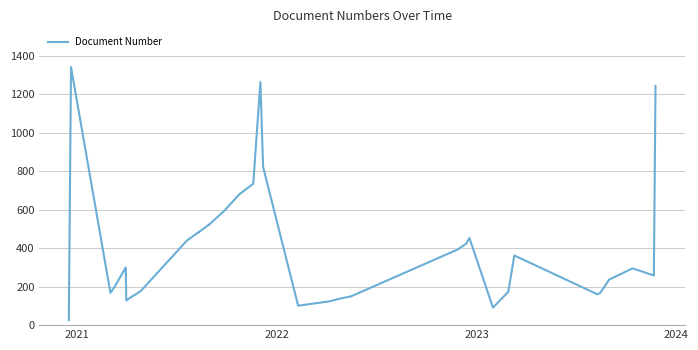

What is the change in value from 7 to 8?

+13